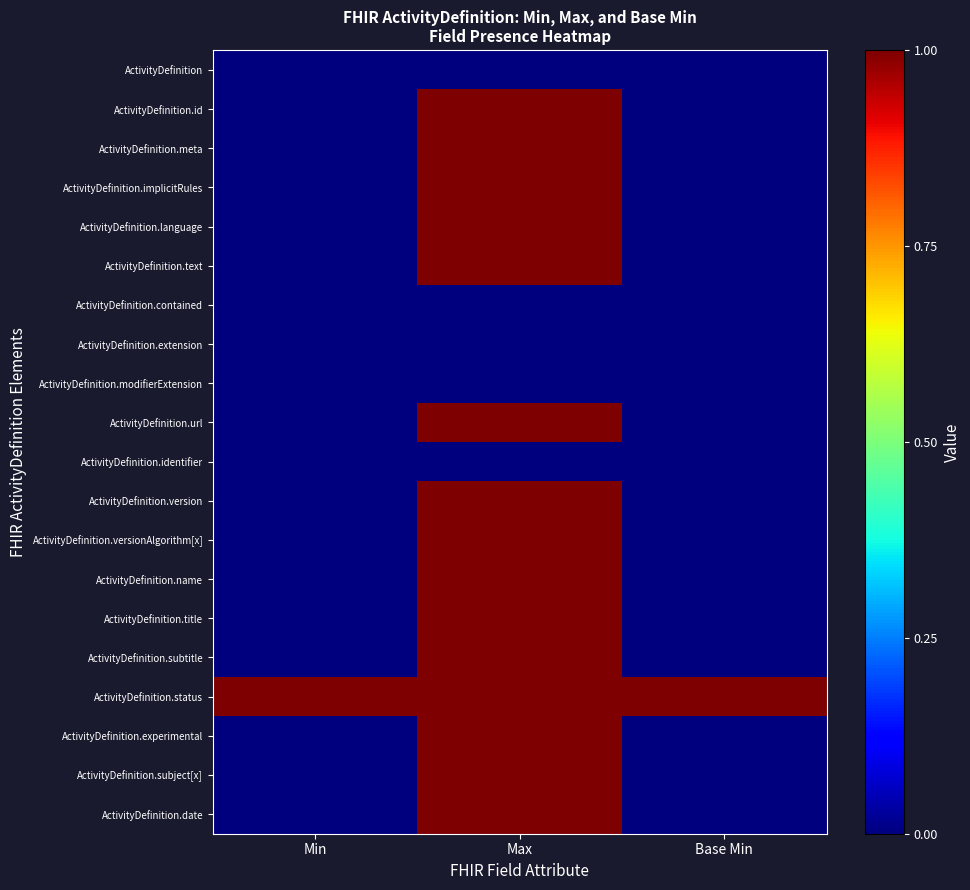

Which has a higher value, Min or Max?

Min